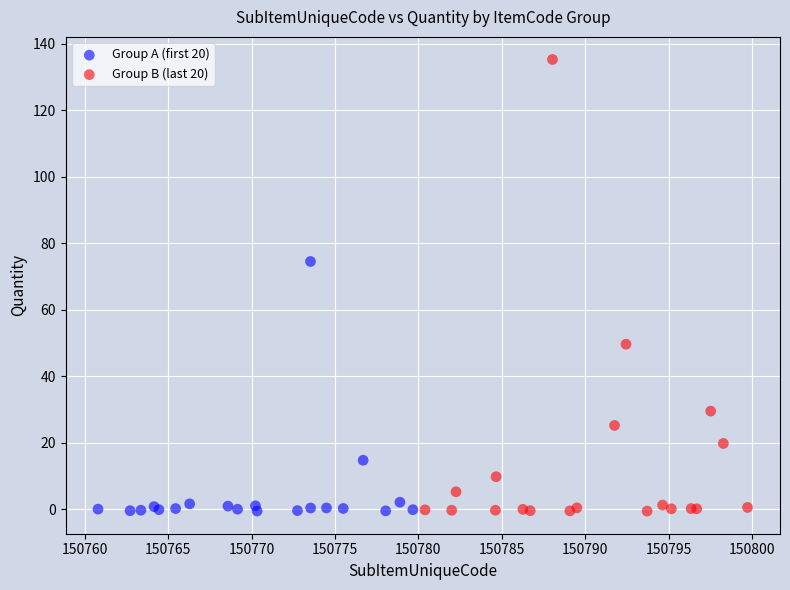

Which series has the widest spread of Y values?

Group B (last 20)